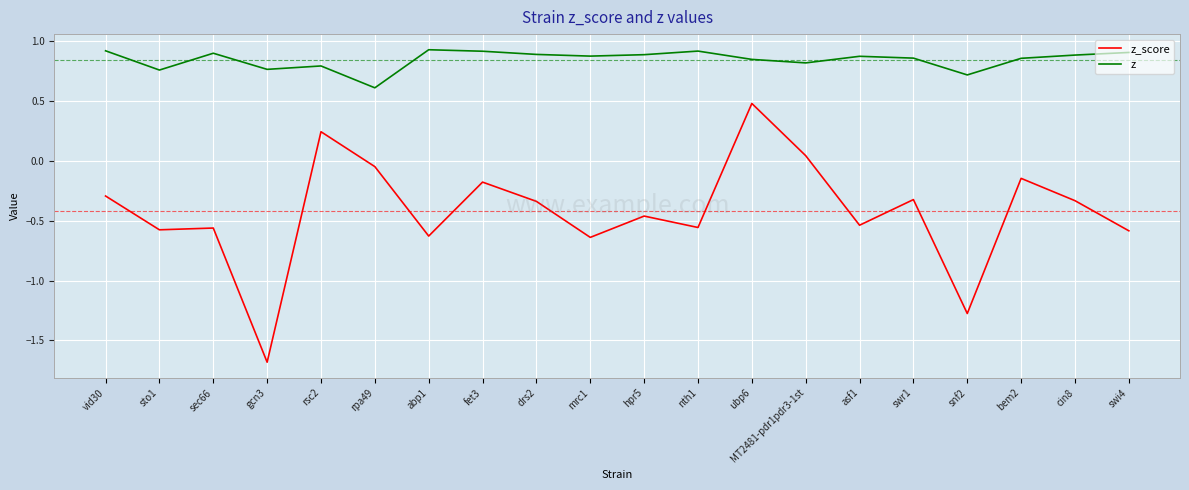

What is the difference between the maximum and minimum values in the z series?

0.3